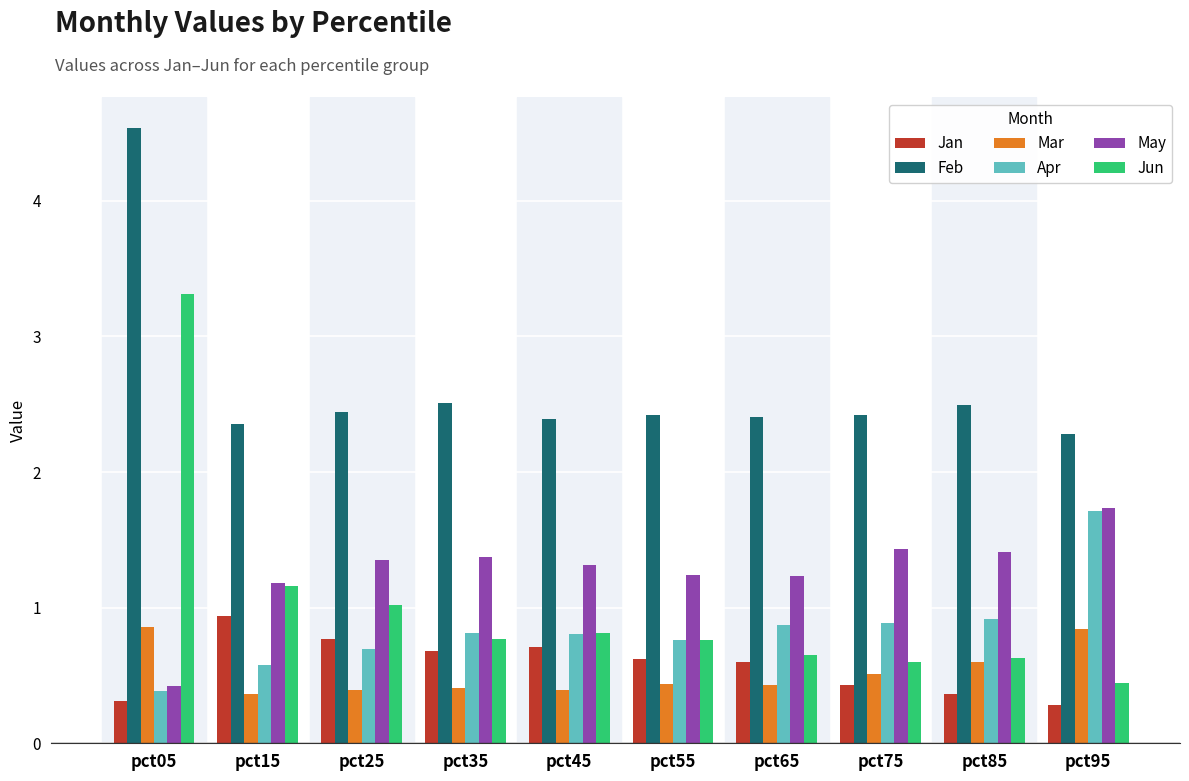

How many distinct data groups are displayed?

6